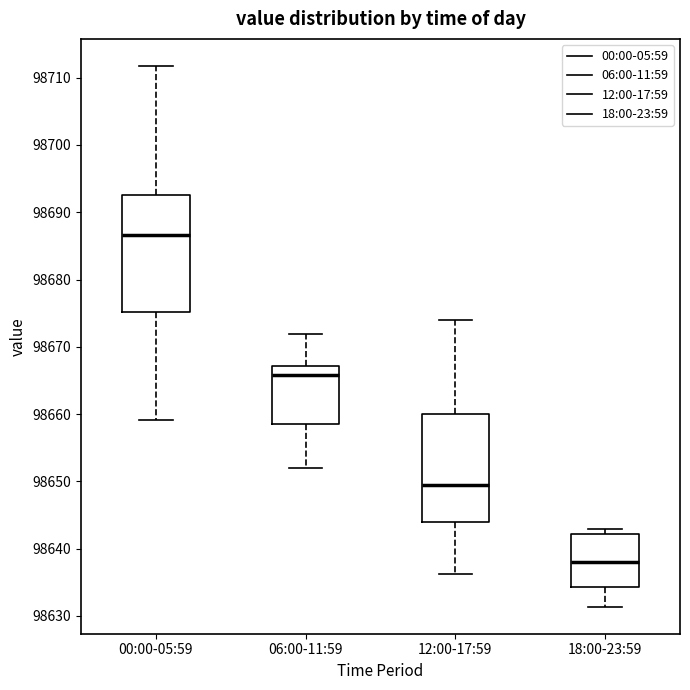

Reading left to right, read every box against the y-axis: the position of its median line, the range the box covers, and the ends of its whiskers. The values are not printed on the chart, so give them approximately, as read against the axis.

00:00-05:59: median 98687, box 98675 to 98693, whiskers 98659 to 98712
06:00-11:59: median 98666, box 98659 to 98667, whiskers 98652 to 98672
12:00-17:59: median 98649, box 98644 to 98660, whiskers 98636 to 98674
18:00-23:59: median 98638, box 98634 to 98642, whiskers 98631 to 98643